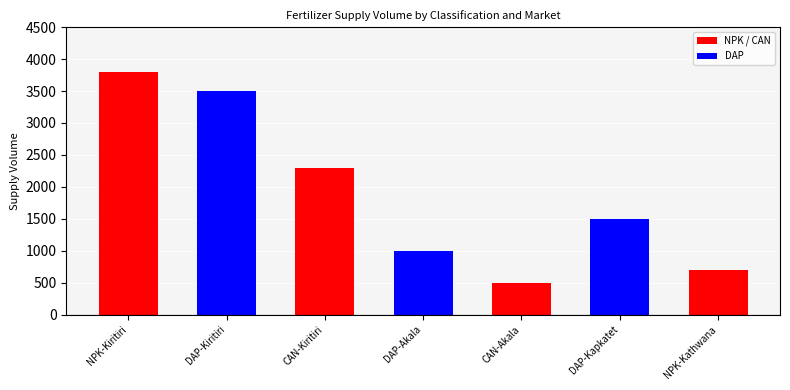

Reading left to right, what are all the values shown in this chart?

3800	3500	2300	1000	500	1500	700